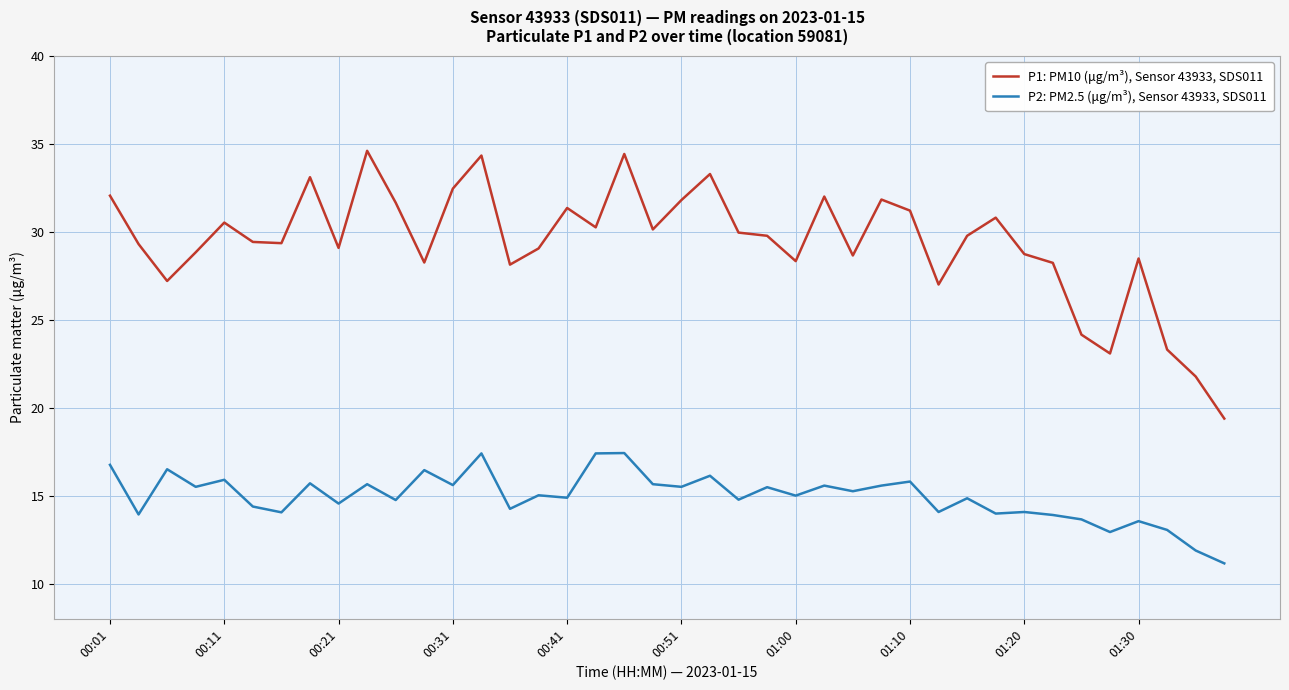

Which series has the widest spread of values?

P1: PM10 (μg/m³), Sensor 43933, SDS011